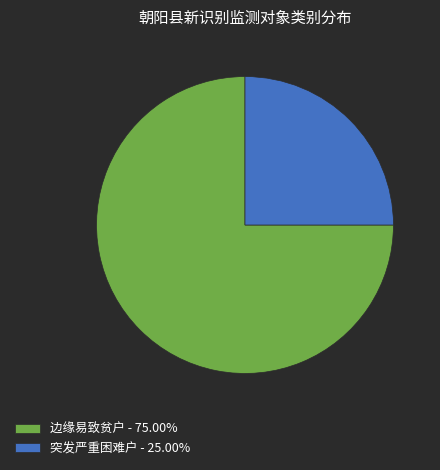

How many slices are in this pie chart?

2